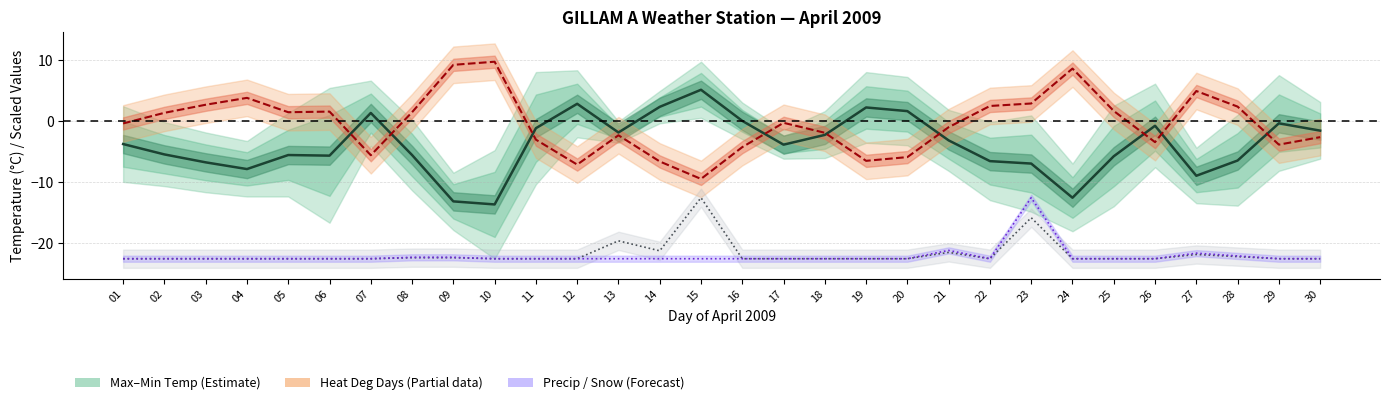

True or false: Total Precip (scaled) and Heat Deg Days (scaled) cross at least once.

False